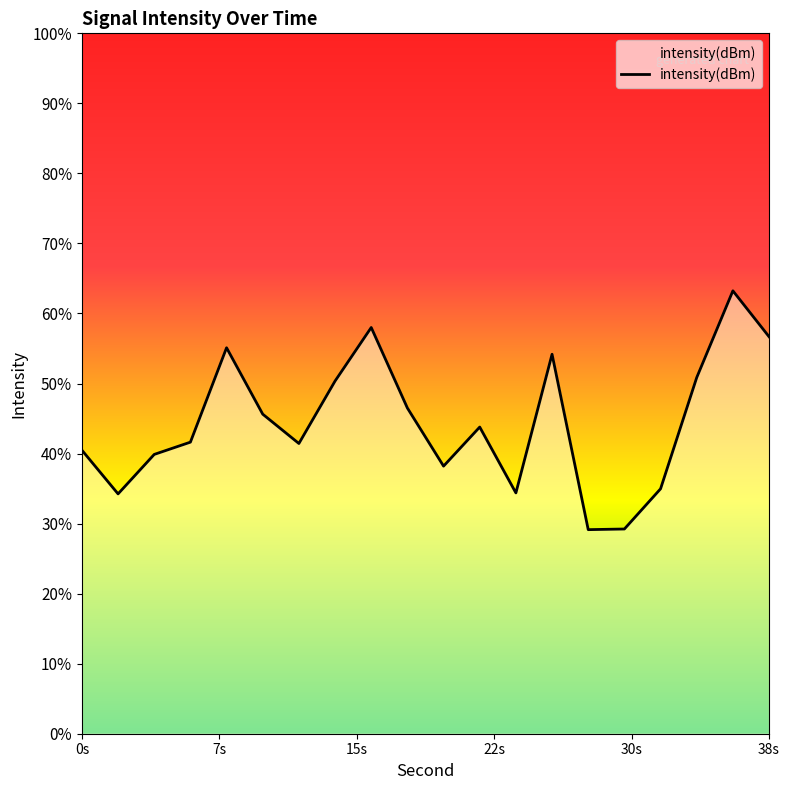

Reading left to right, list all the values displayed in this chart.

-133.9	-134.9	-134.0	-133.8	-131.7	-133.2	-133.8	-132.4	-131.3	-133.0	-134.3	-133.4	-134.8	-131.9	-135.6	-135.6	-134.8	-132.4	-130.5	-131.5